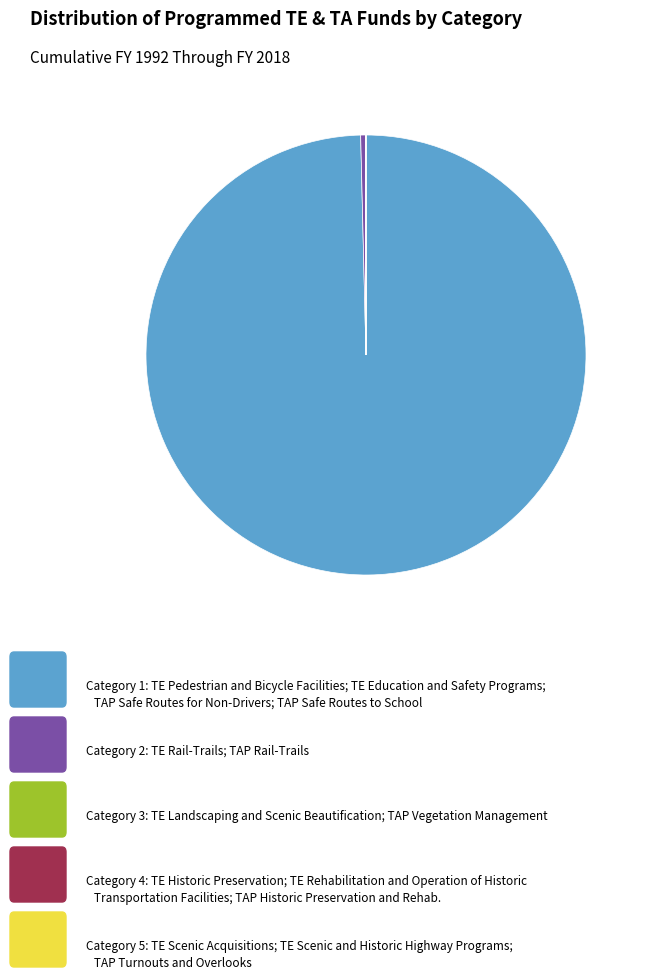

Is there any slice that represents more than half of the pie?

Yes